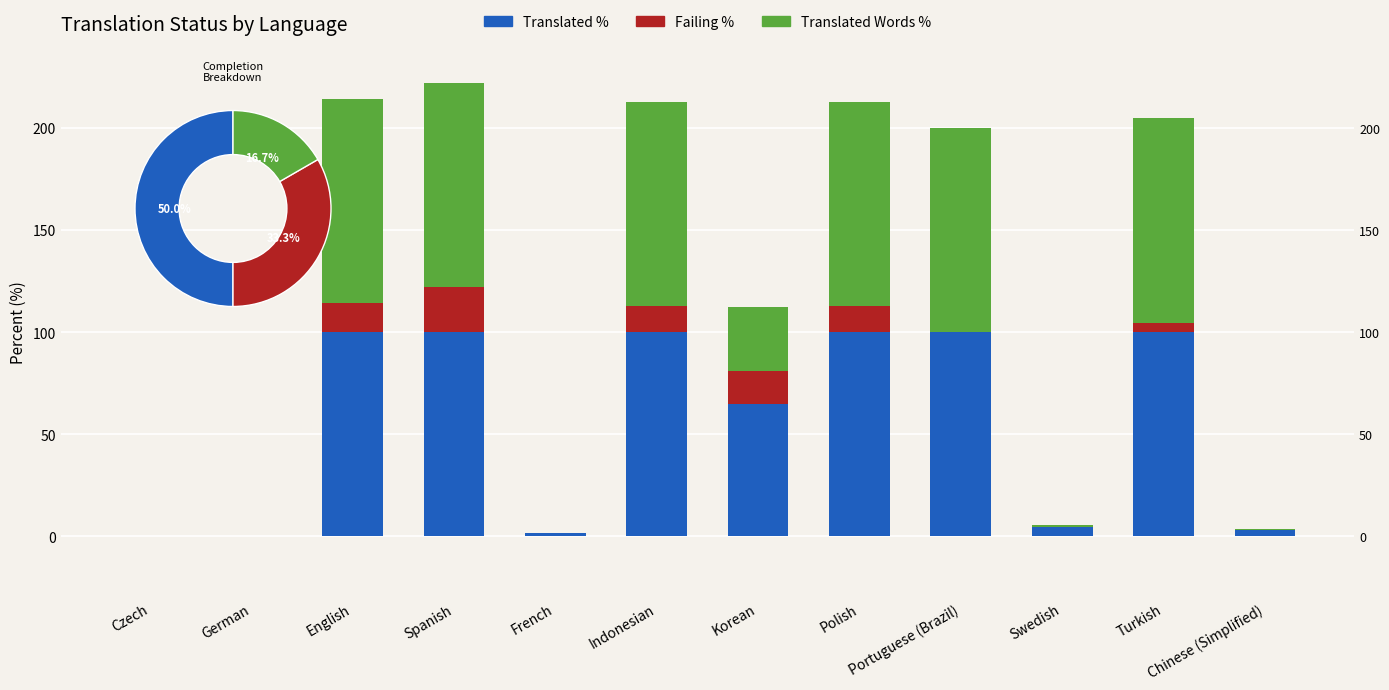

Read the Translated Words % value at Turkish.

100.0